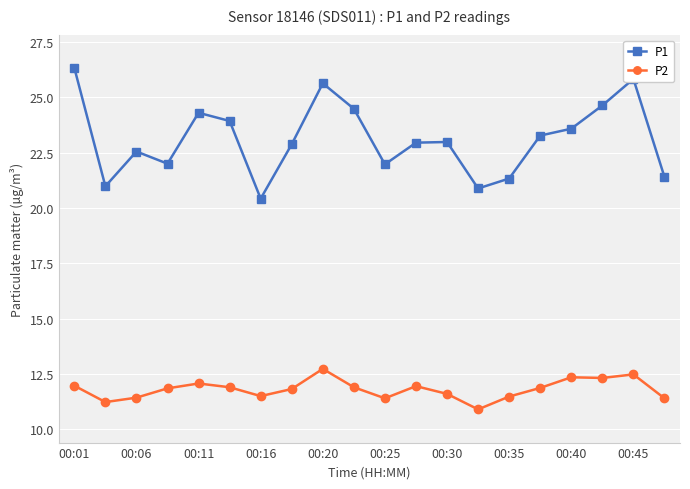

Rank the series by their maximum value, from lowest to highest.

P2, P1